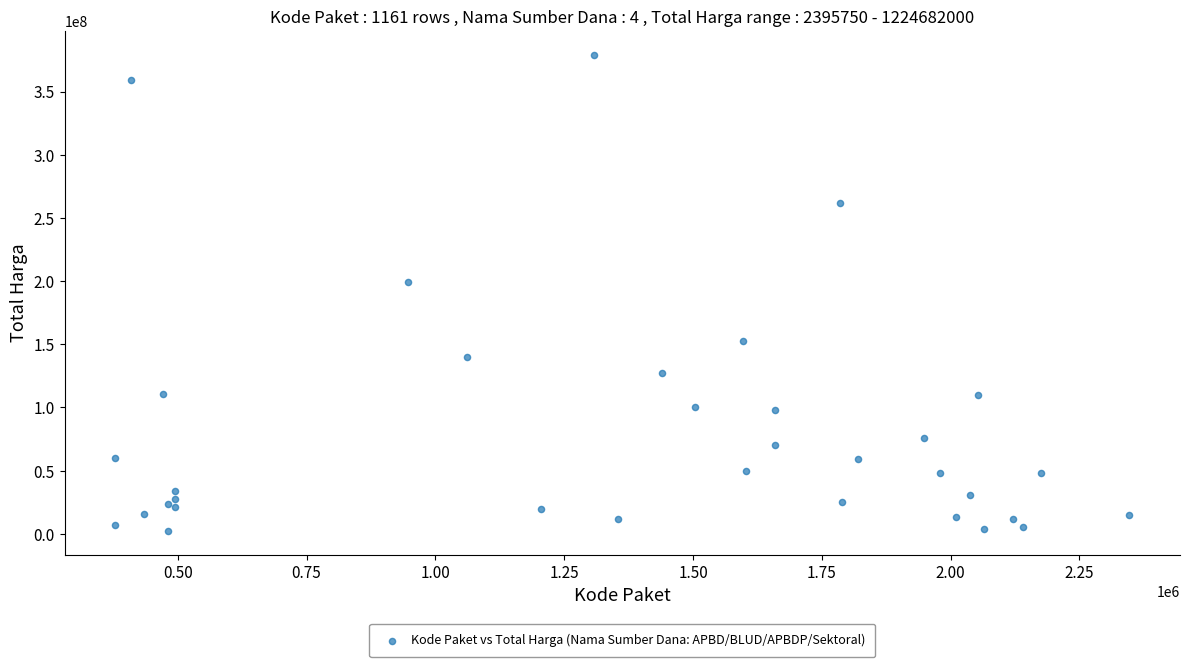

What Y value in the scatter plot is closest to 190735375?

199200000